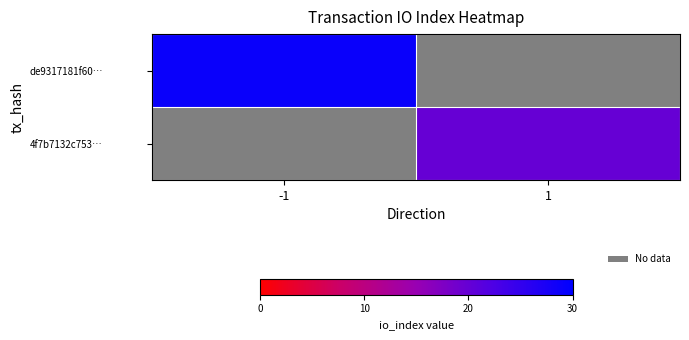

Which series has the largest range (max minus min)?

de9317181f60…